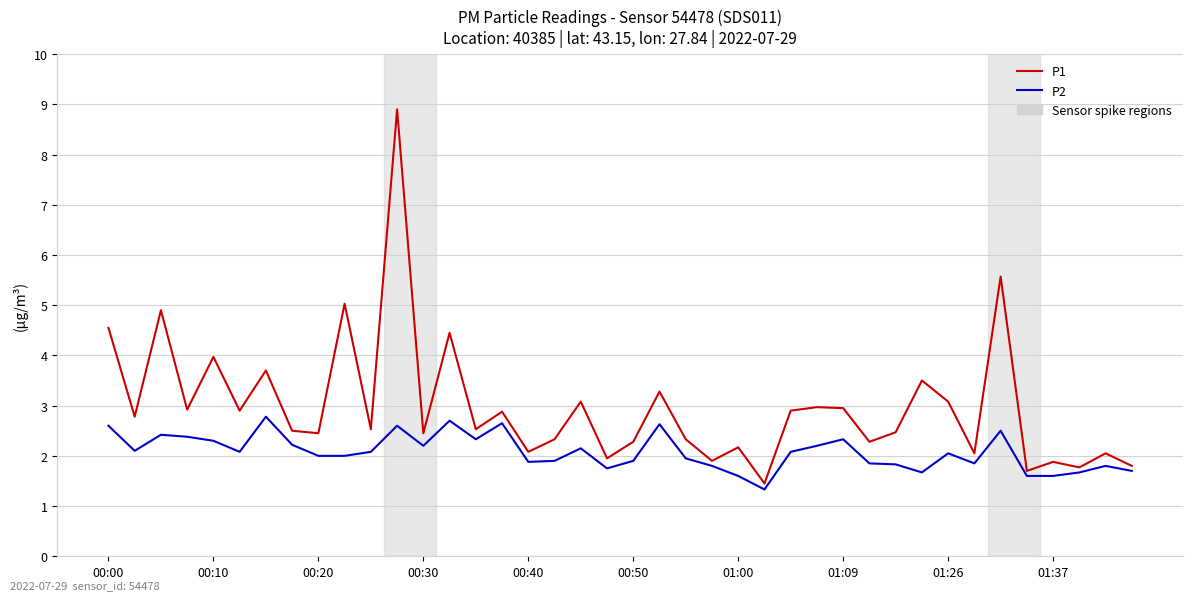

What is the average value of the P2 series?

2.1